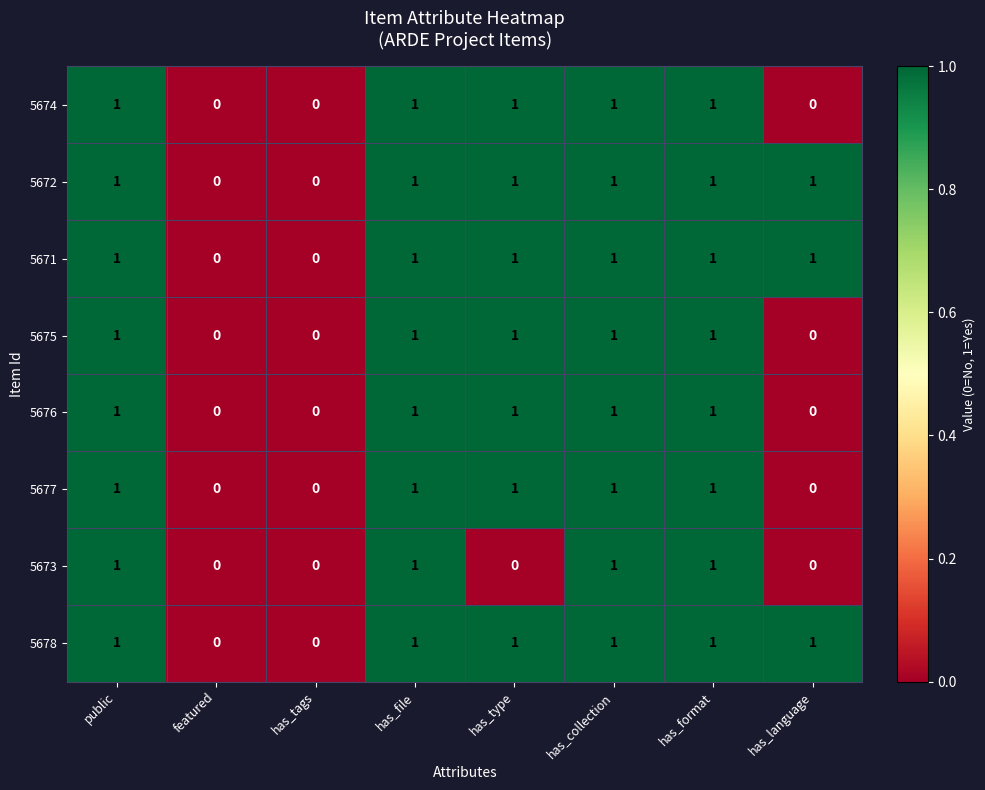

What is the sum of all 5676 values?

5